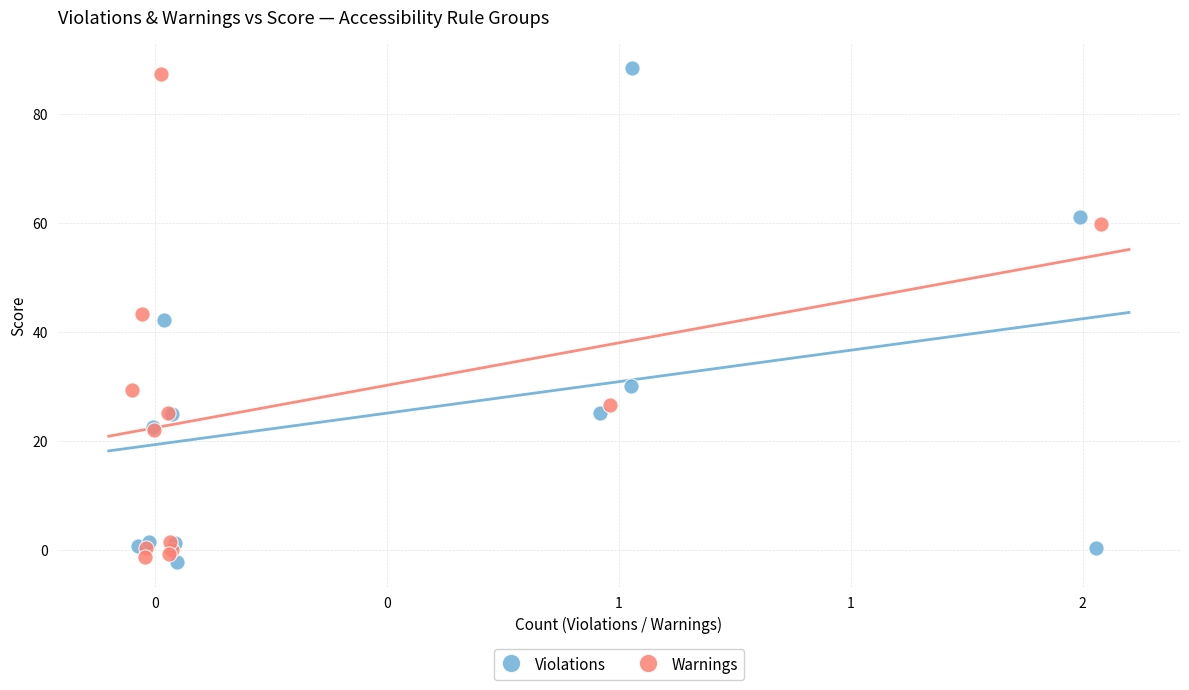

Which series reaches the minimum Y coordinate?

Violations